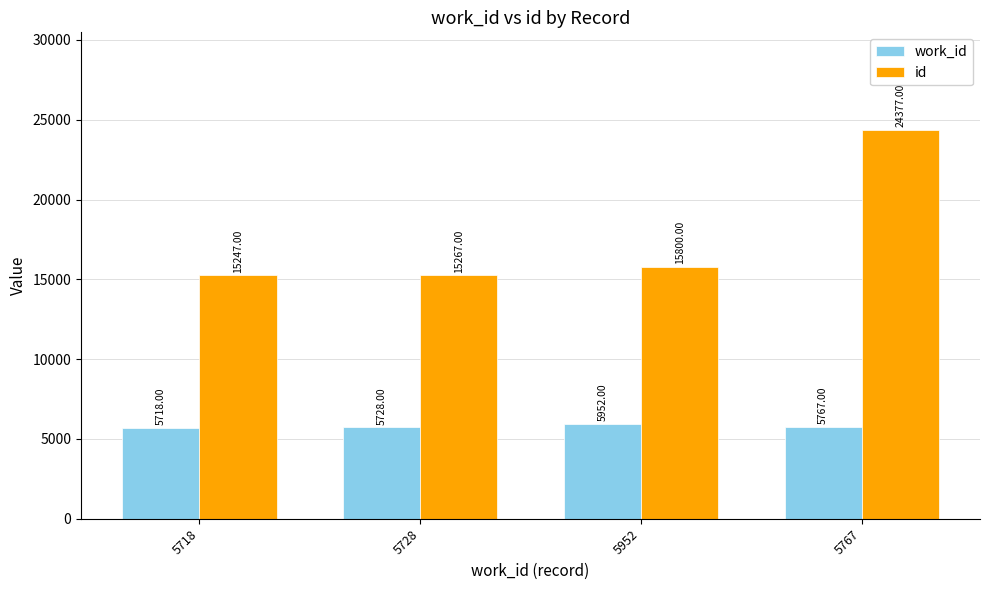

The work_id series shows 5952 at 5952. True or false?

True